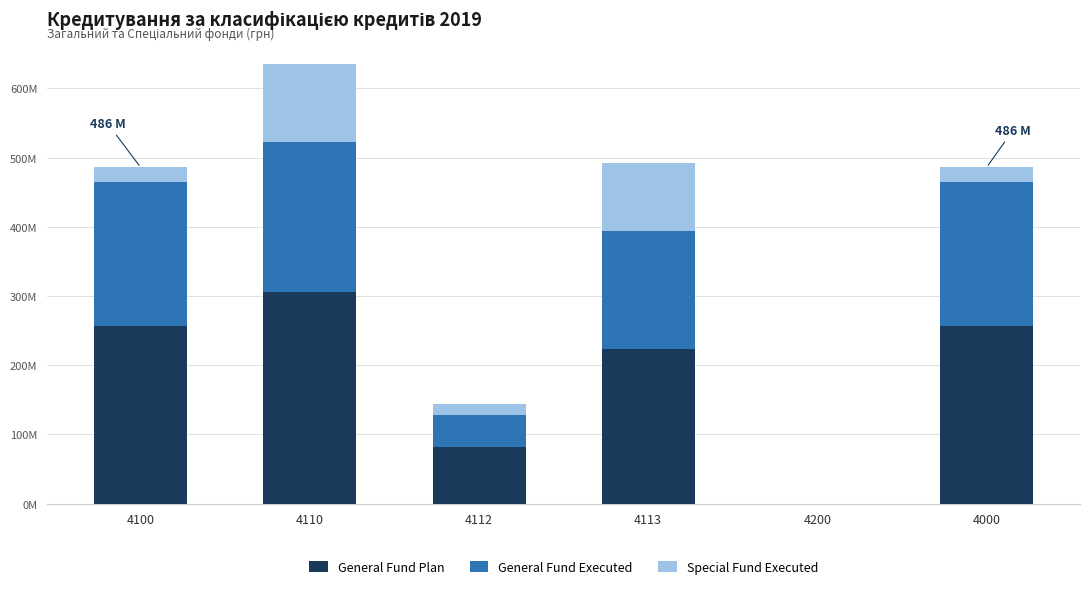

What position from the left is 4112?

3